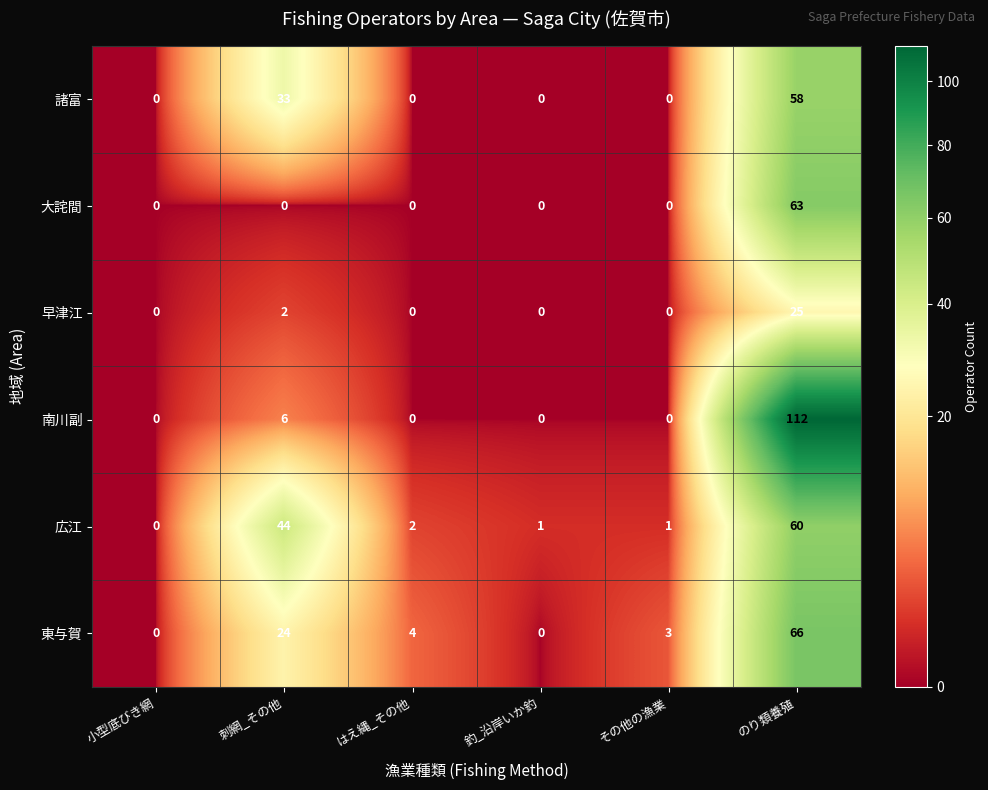

Rank the series at 刺網_その他 from lowest to highest value.

大詫間, 早津江, 南川副, 東与賀, 諸富, 広江